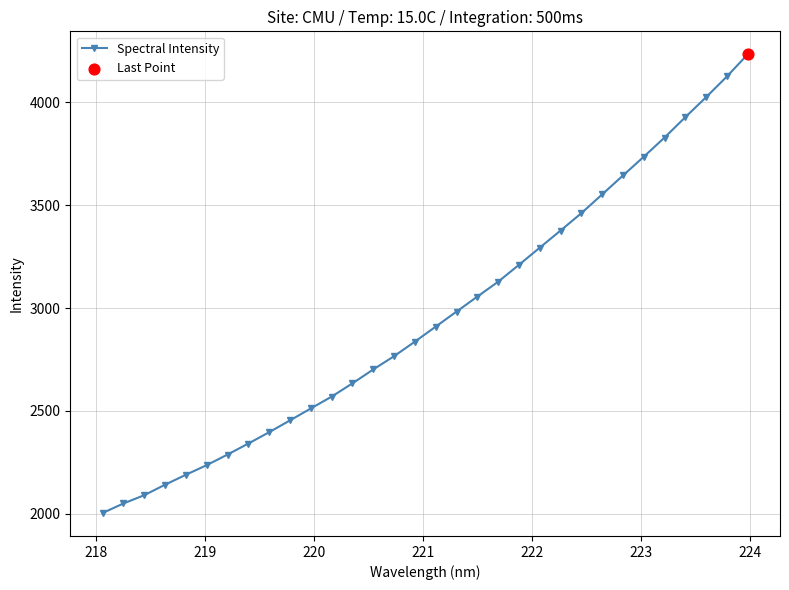

What is the smallest value displayed?

2003.3